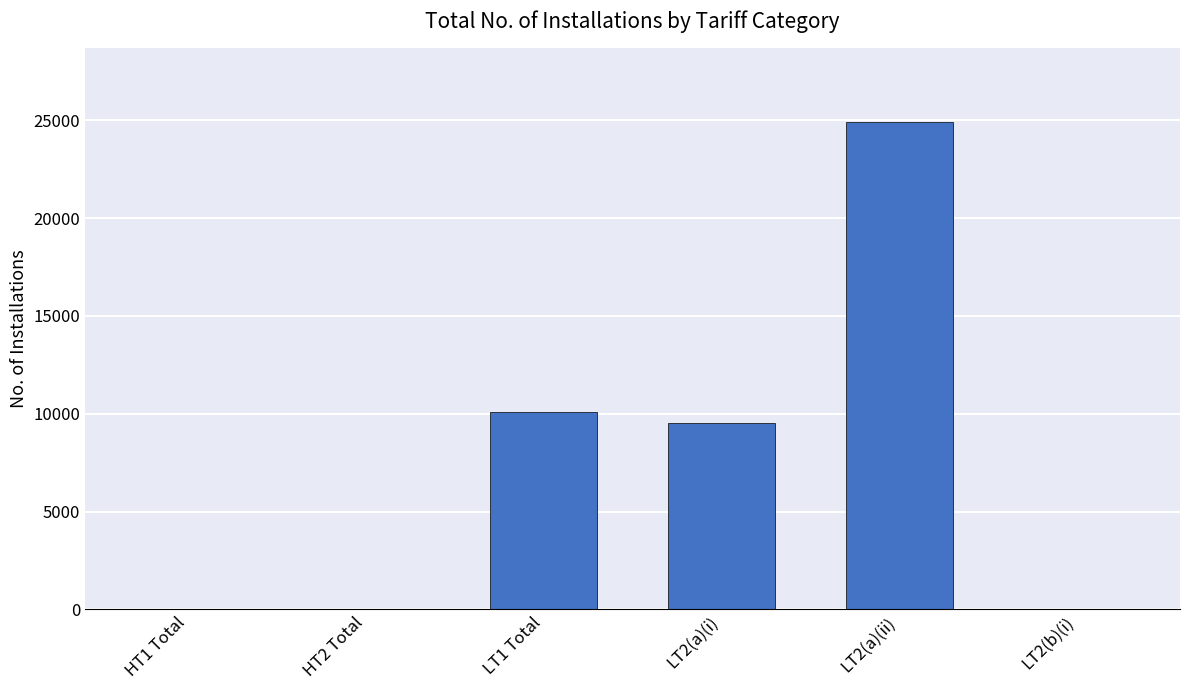

Count the number of data series in this chart.

1